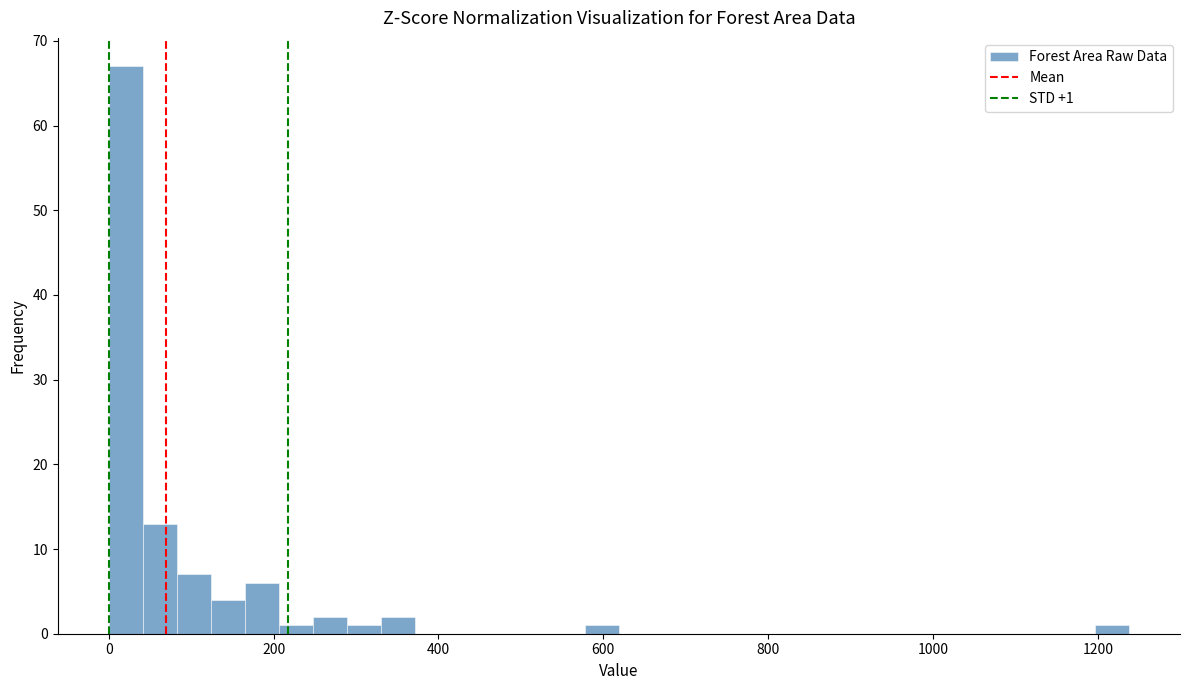

Read against the x-axis, roughly where is the centre of the tallest bar?

20